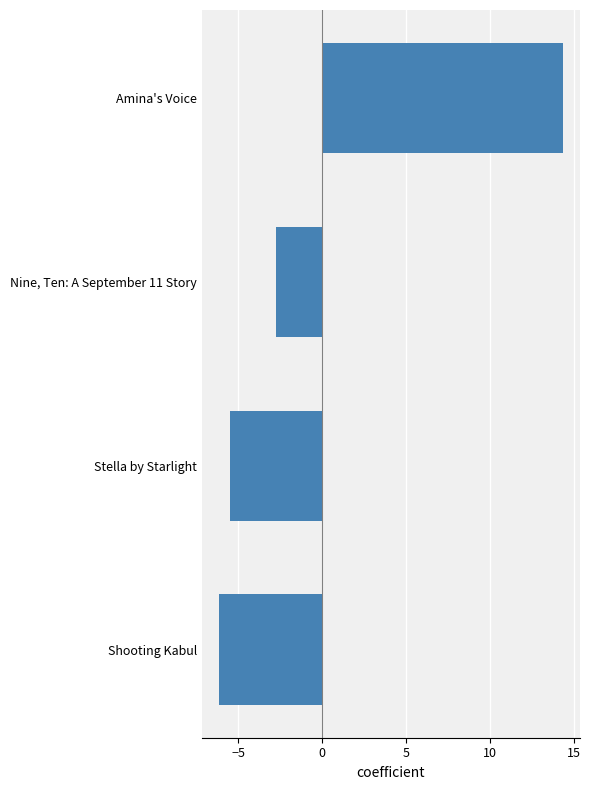

What is the difference between the maximum and minimum values?

20.5